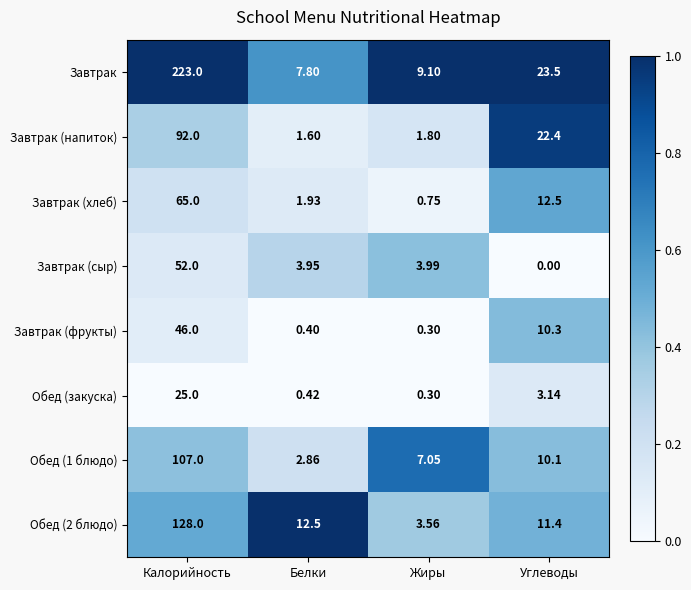

List the labels in order of Завтрак (напиток) value, largest first.

Калорийность, Углеводы, Жиры, Белки